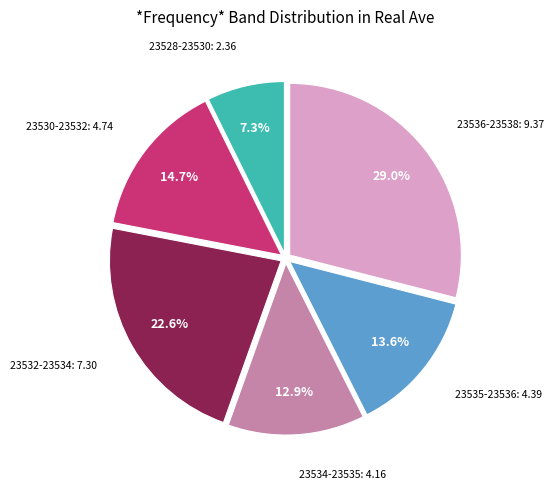

Is there a majority slice in this chart?

No